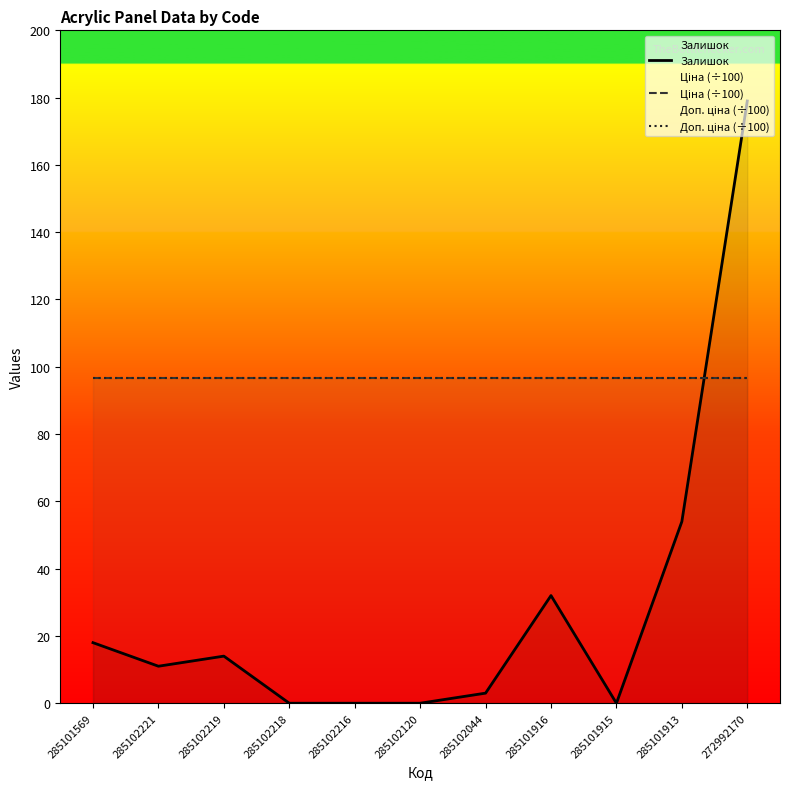

What is the highest value of the Ціна (÷100) series?

96.6